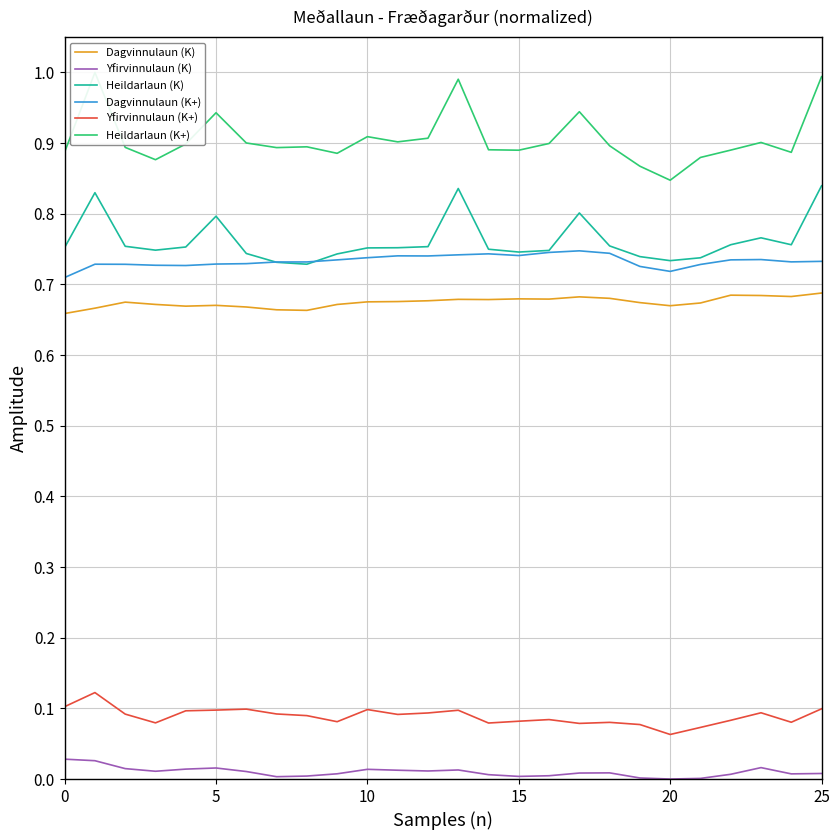

Which label corresponds to the smallest value in the chart?

20